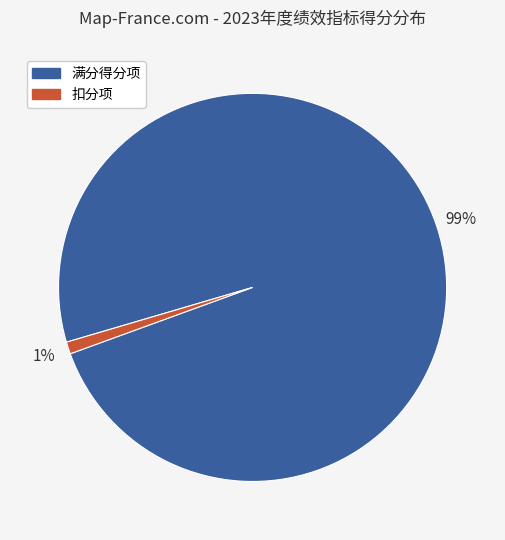

To the nearest percent, what is the difference between the largest and smallest slice percentages?

98%